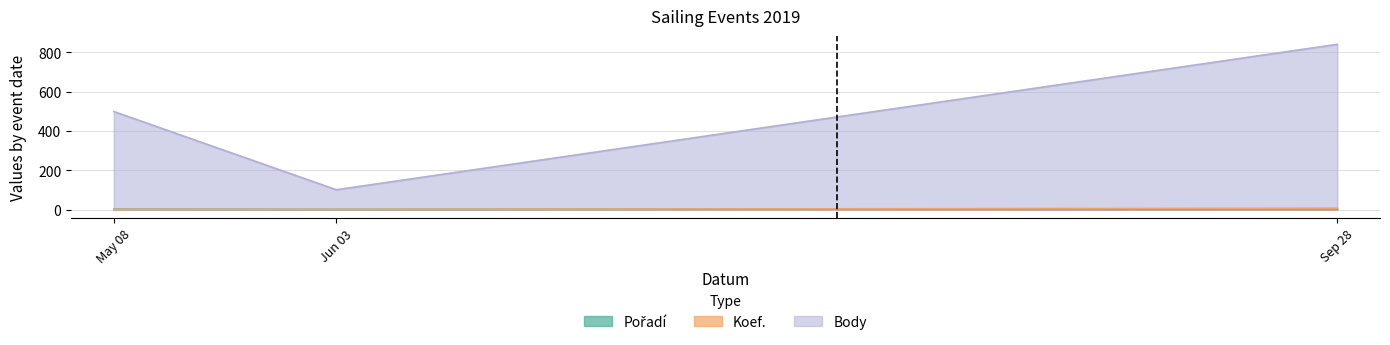

Rank the categories by Body value from lowest to highest.

2019-06-03, 2019-05-08, 2019-09-28